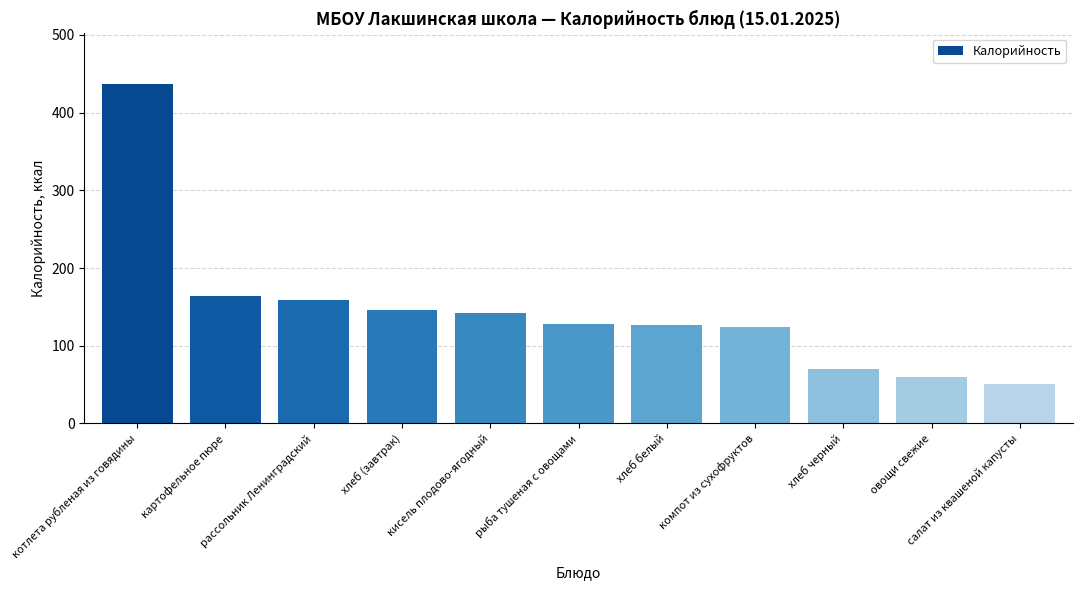

What is the difference between the second highest and second lowest values?

104.0